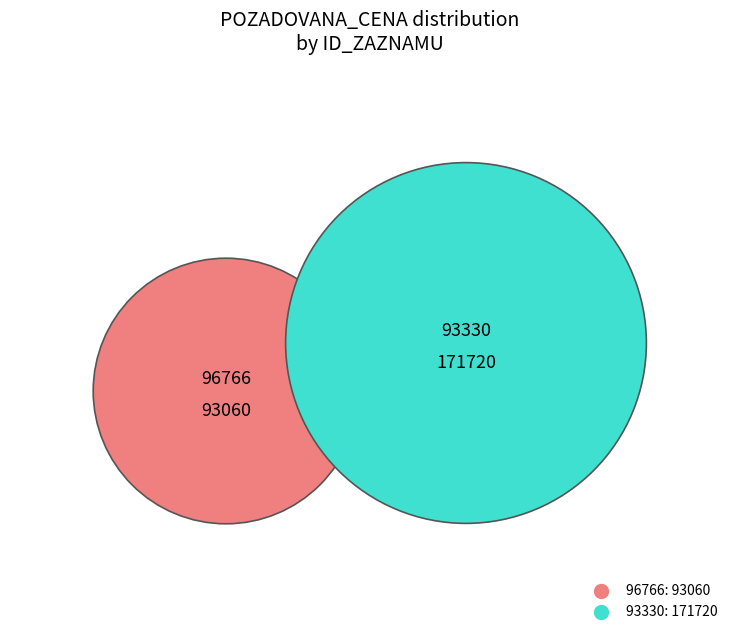

To the nearest percent, what is the difference between the largest and smallest slice percentages?

30%